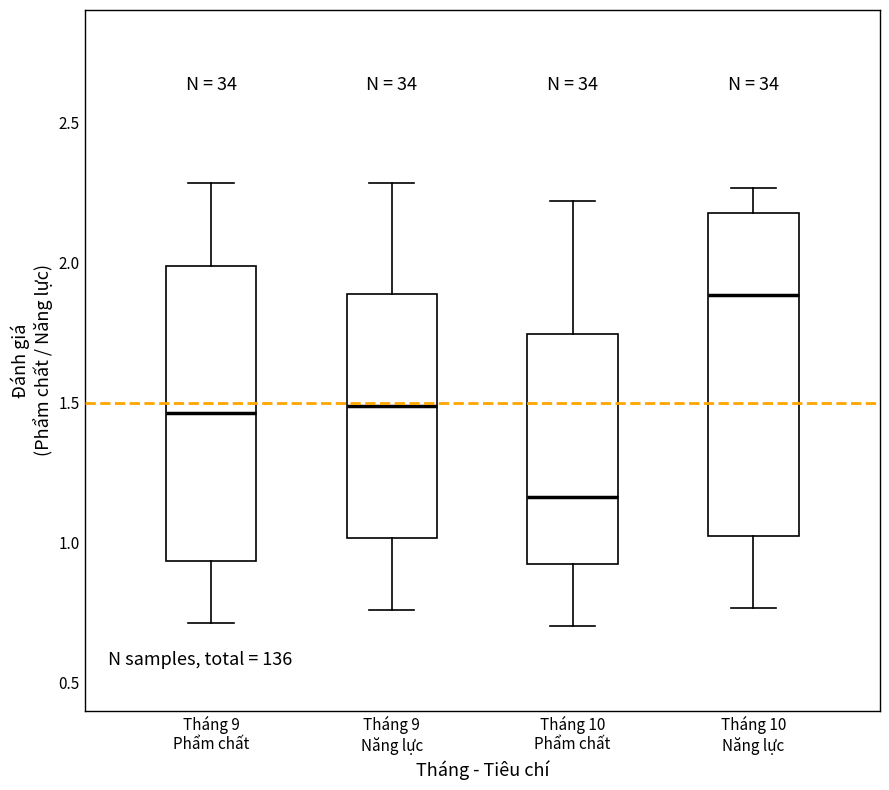

Where does the upper whisker of the box for Tháng 9 Năng lực end on the y-axis? The values are not printed on the chart, so give them approximately, as read against the axis.

2.30